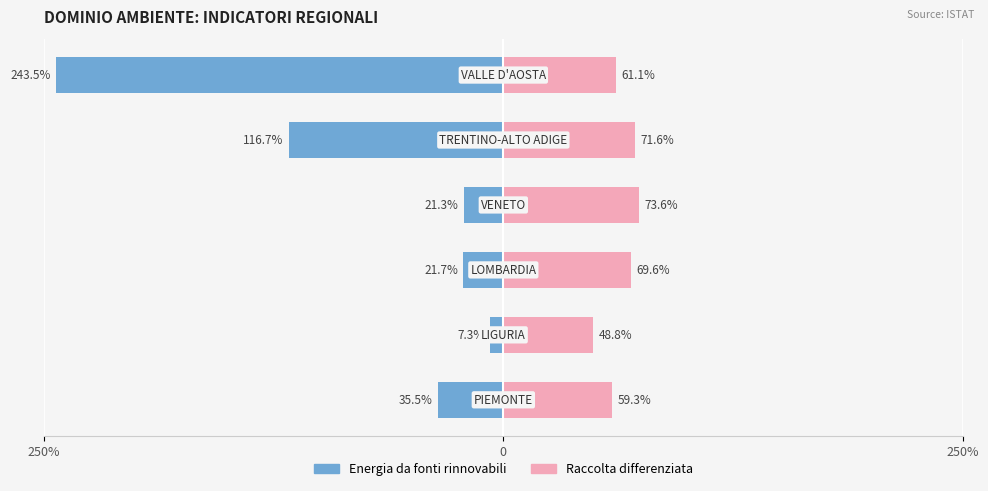

What is the minimum value for Energia da fonti rinnovabili?

-243.5